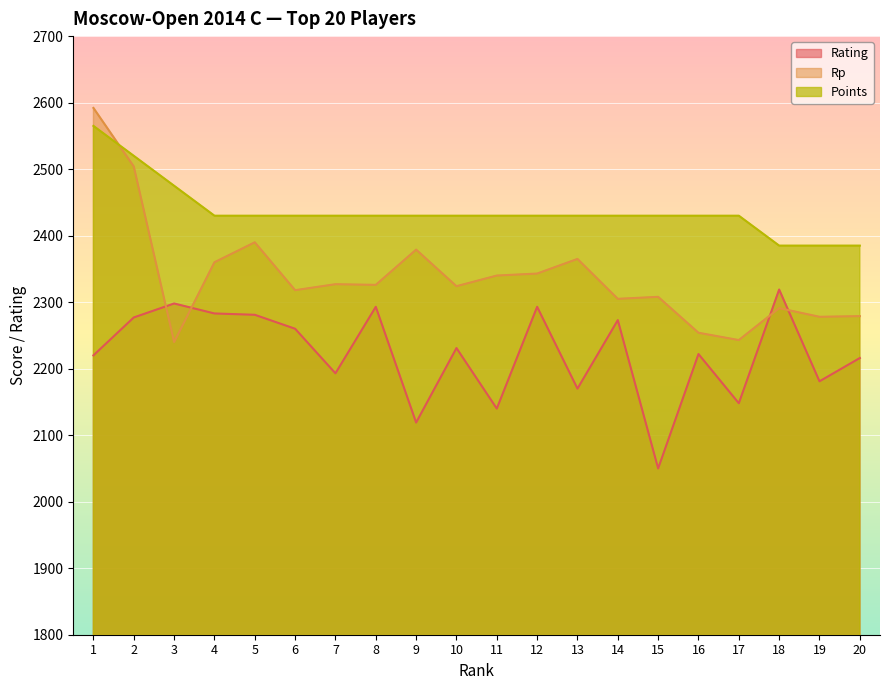

What is the value of the Rp point at the 20th from the left?

2279